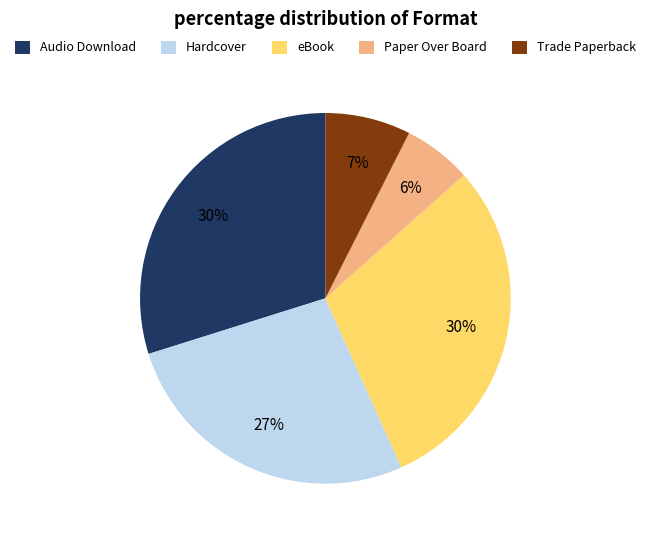

Is it true that Trade Paperback is 1% of the pie?

False